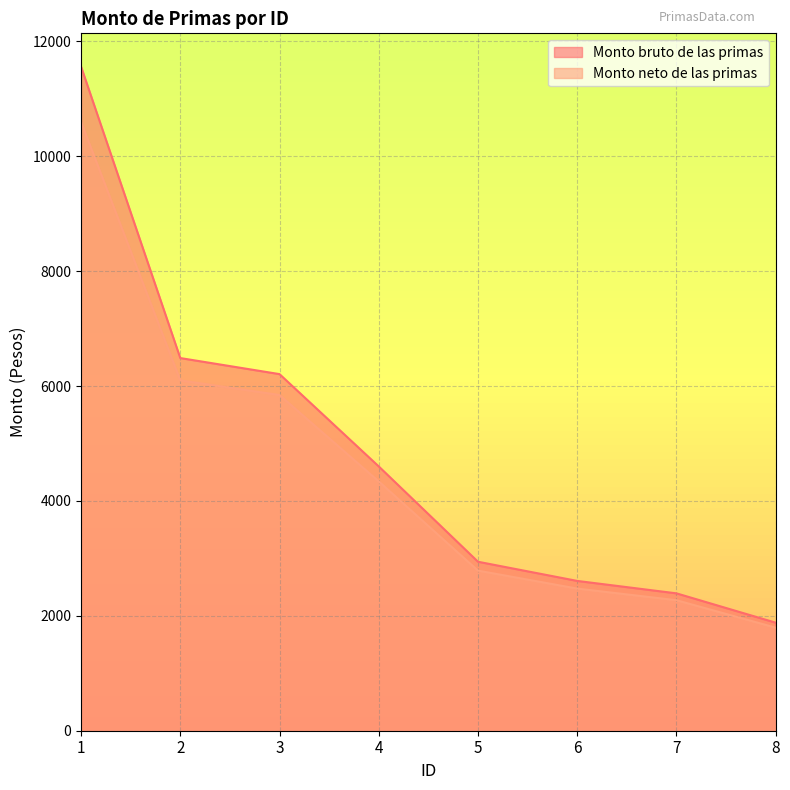

What is the average value of the Monto neto de las primas series?

4525.5